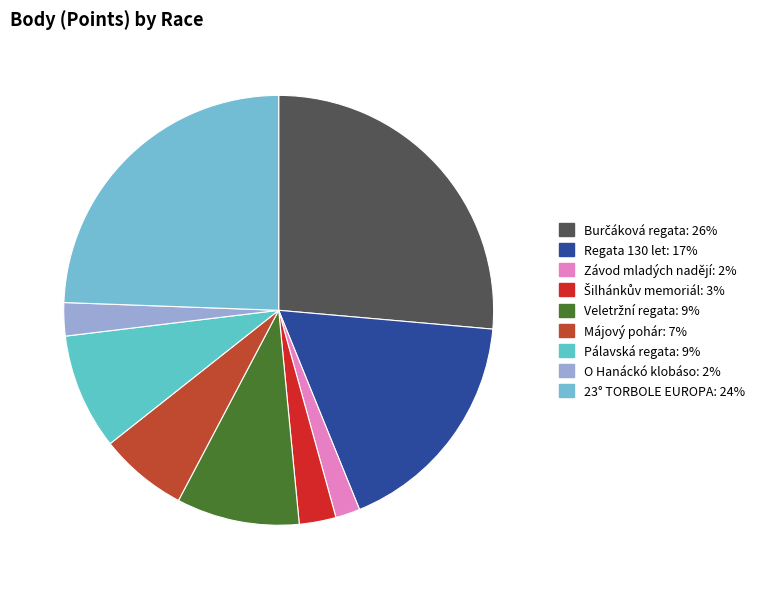

To the nearest percent, what percentage of the pie is 23° TORBOLE EUROPA?

24%